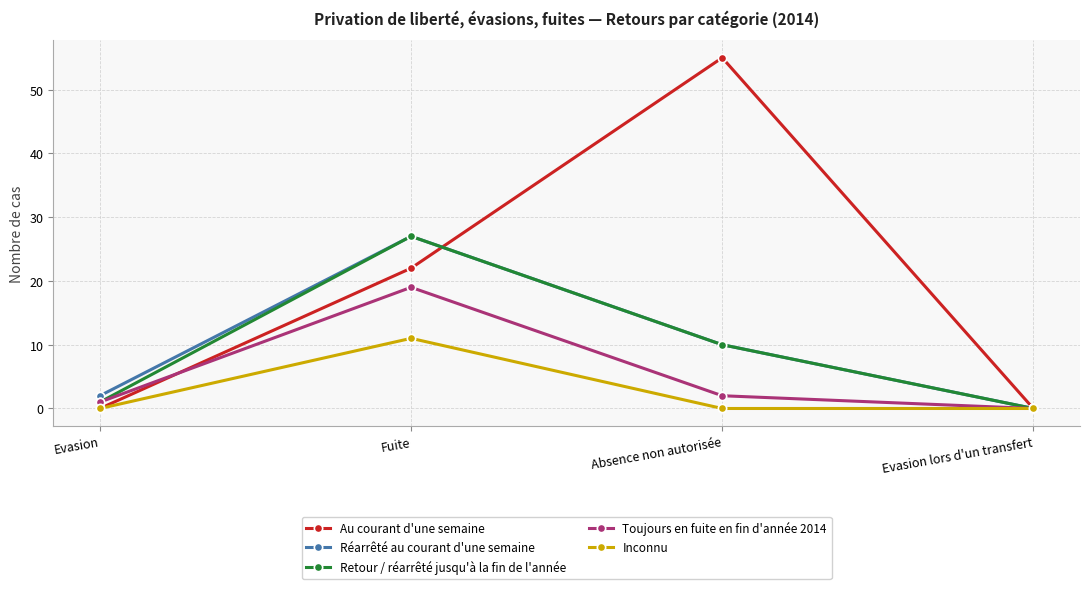

At which label is Toujours en fuite en fin d'année 2014 closest to 9?

Absence non autorisée